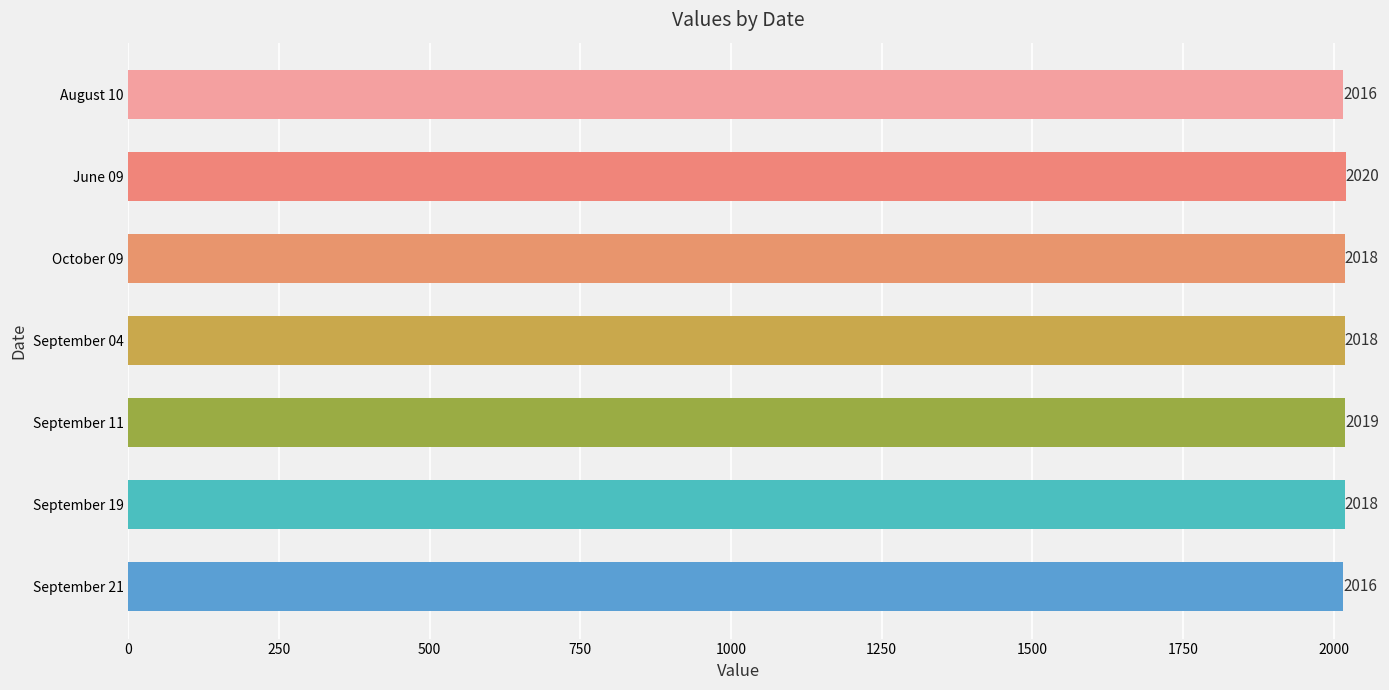

At which category does the chart reach its peak across all series?

June 09